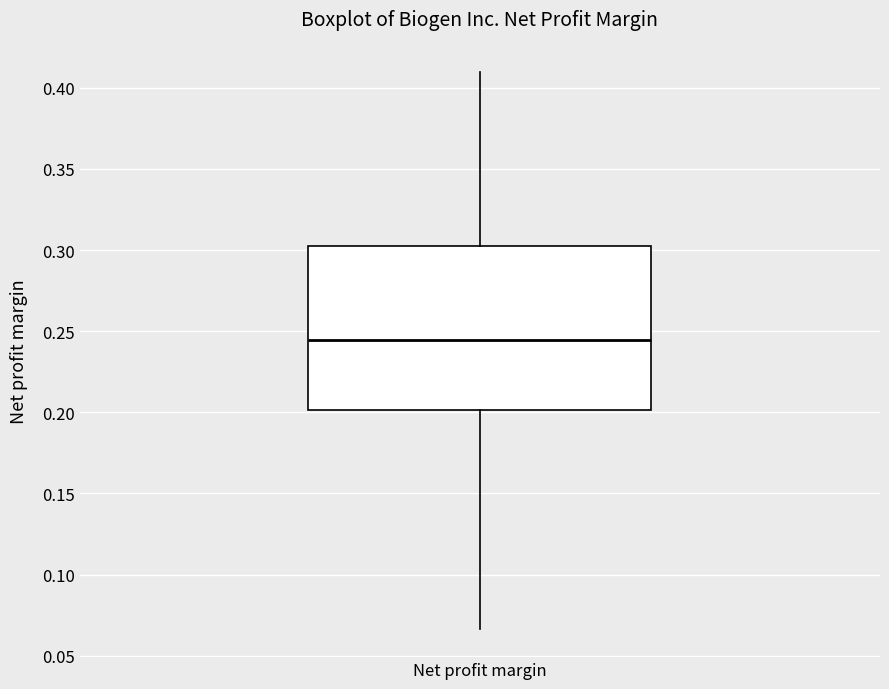

Transcribe this box plot: give where the median line is, the range the box spans, and where the two whiskers end, as read against the y-axis. The values are not printed on the chart, so give them approximately, as read against the axis.

median 0.245, box 0.200 to 0.305, whiskers 0.065 to 0.410